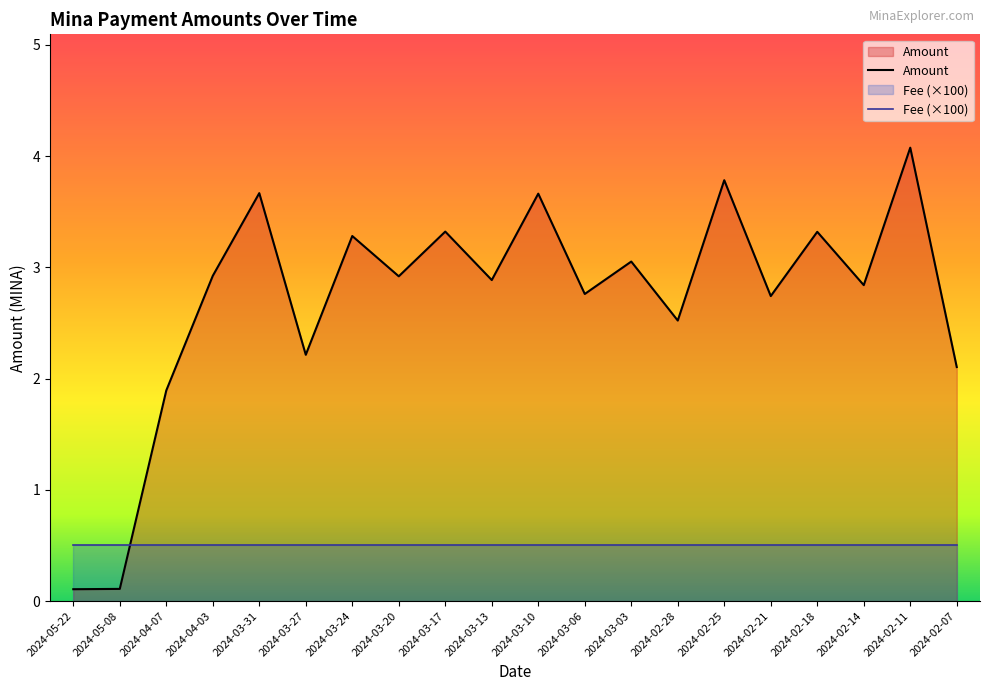

List the labels in order of value, largest first.

2024-02-11, 2024-02-25, 2024-03-31, 2024-03-10, 2024-03-17, 2024-02-18, 2024-03-24, 2024-03-03, 2024-04-03, 2024-03-20, 2024-03-13, 2024-02-14, 2024-03-06, 2024-02-21, 2024-02-28, 2024-03-27, 2024-02-07, 2024-04-07, 2024-05-08, 2024-05-22